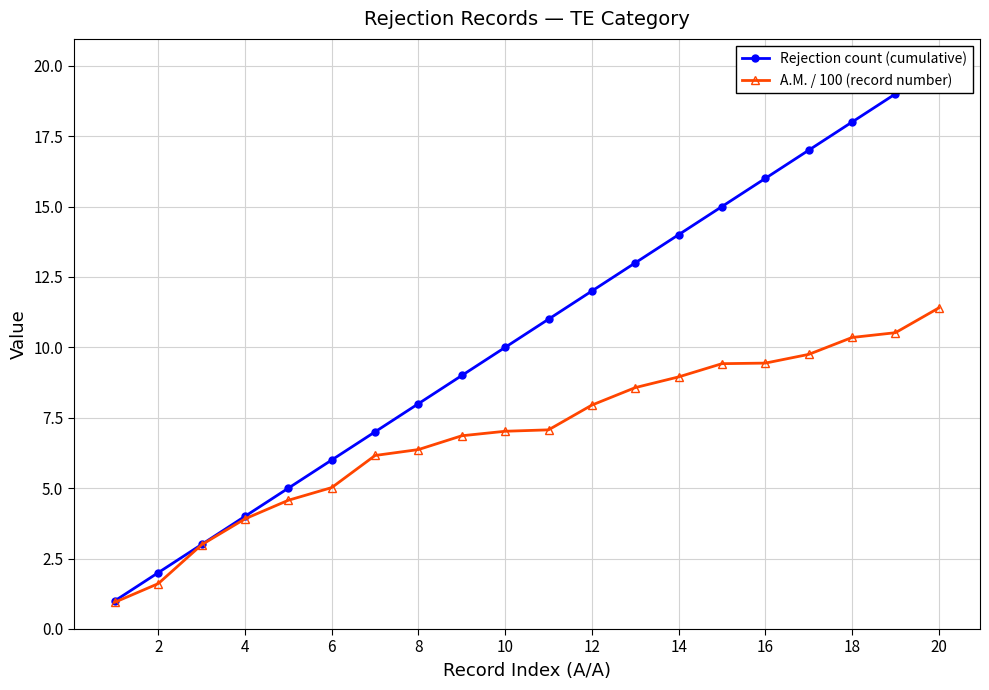

Rank the series by their average value, from lowest to highest.

A.M. / 100 (record number), Rejection count (cumulative)